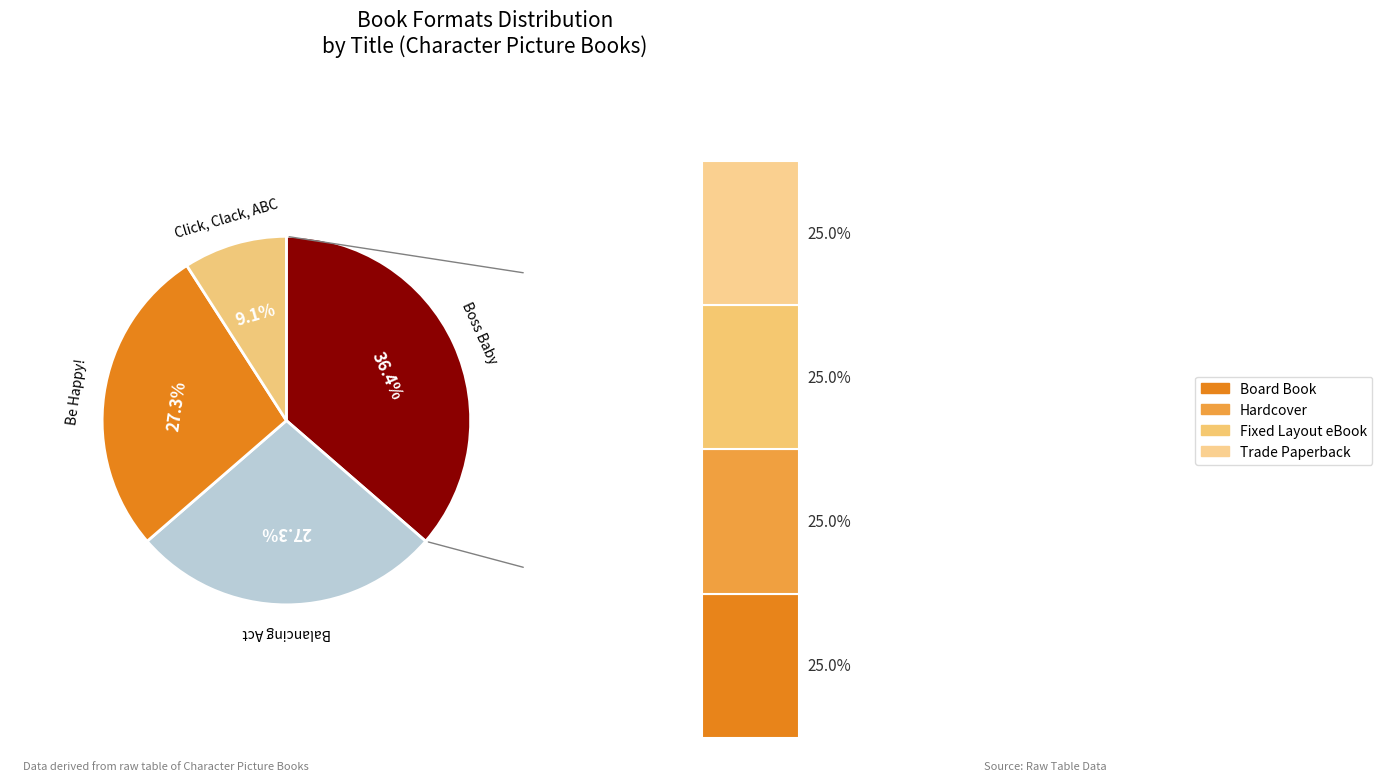

Which category has the biggest portion of the pie?

Boss Baby